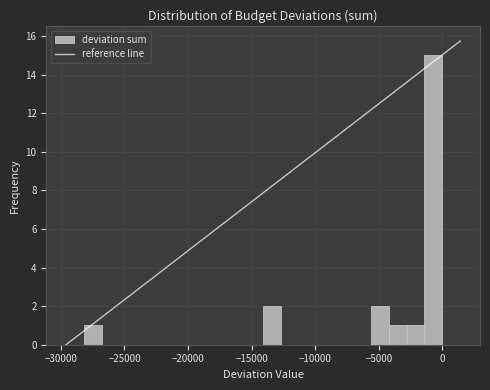

Read against the x-axis, roughly where is the centre of the tallest bar?

-500